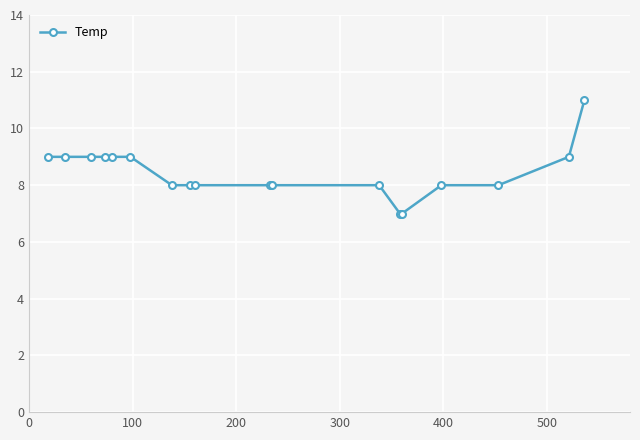

What is the value of the 1st point from the left?

9